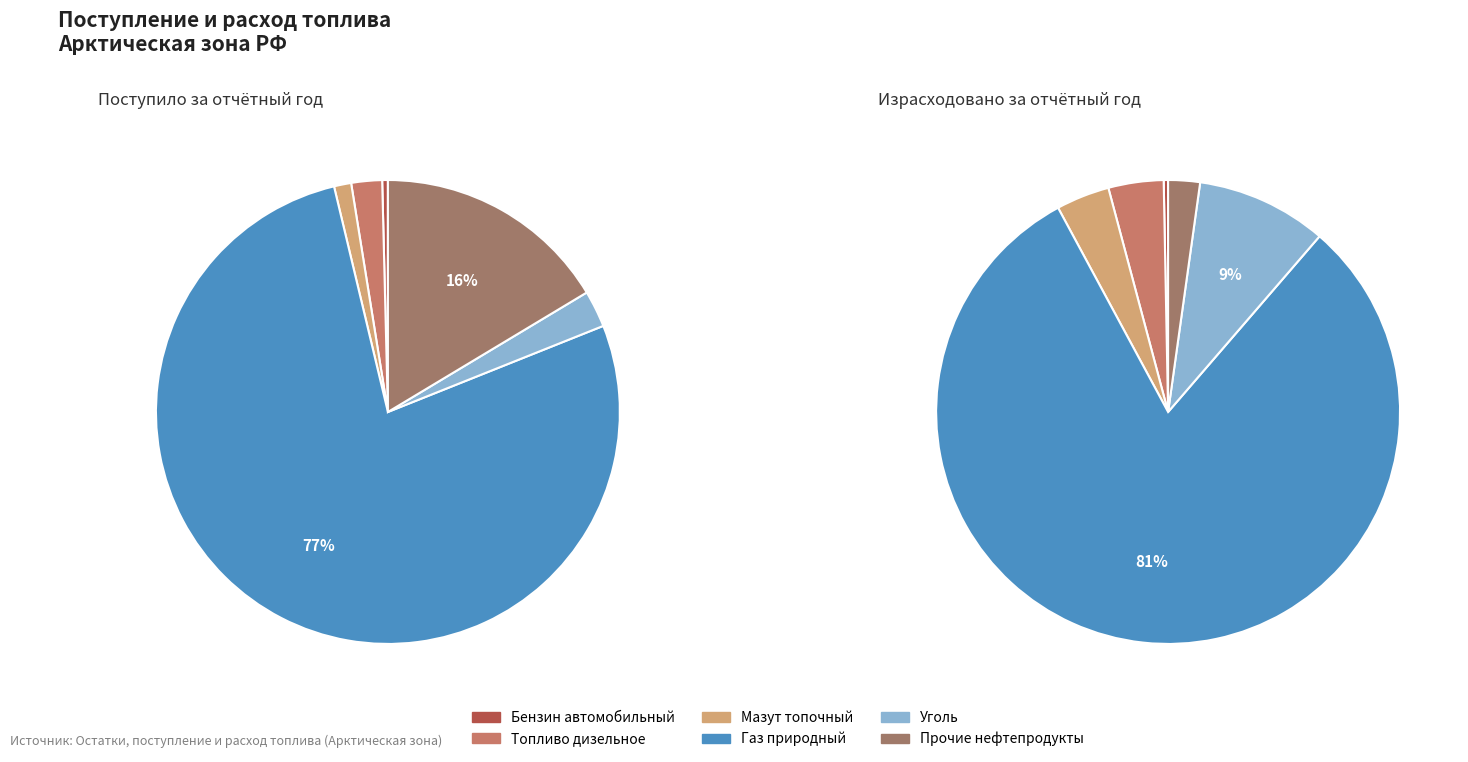

What portion of the pie excludes Бензин автомобильный?

99.6%